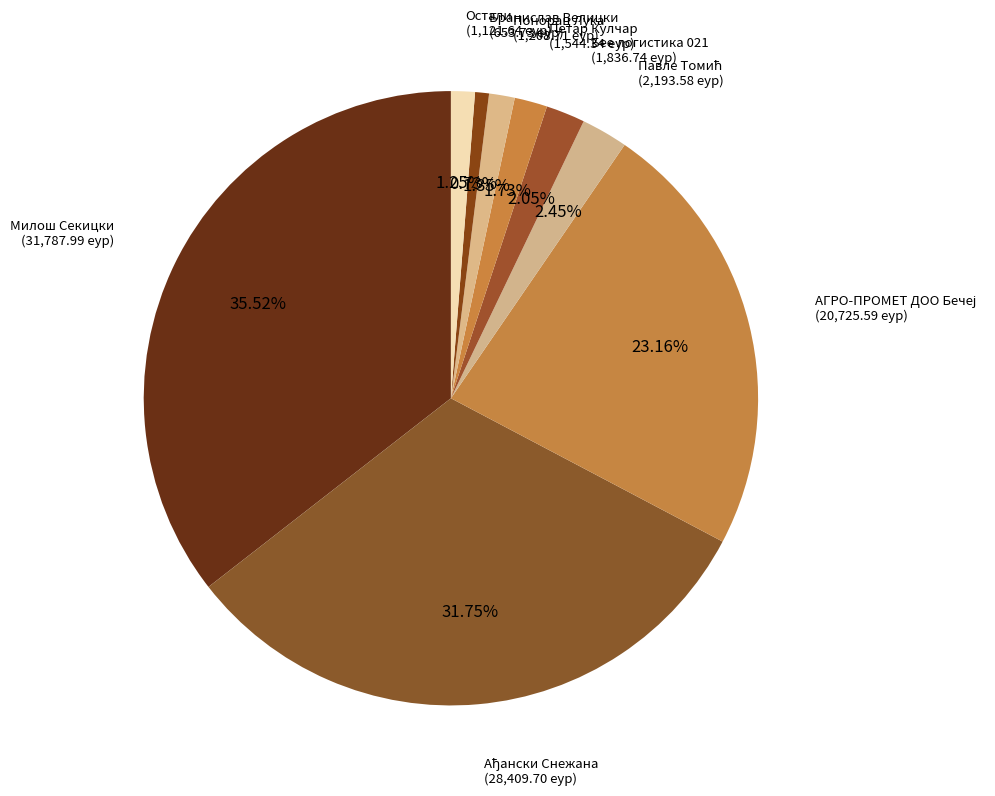

Which has a higher value, Понорац Лука or Бее логистика 021?

Бее логистика 021